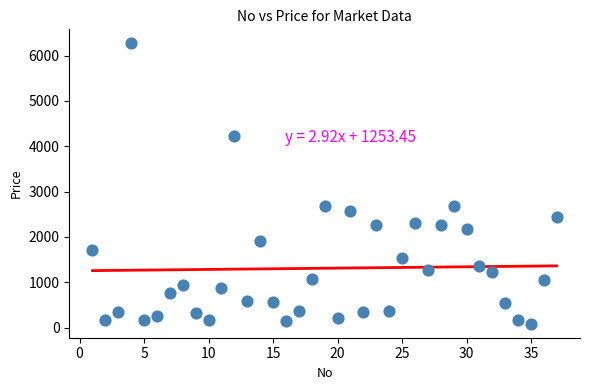

What is the range of X values (max minus min)?

36